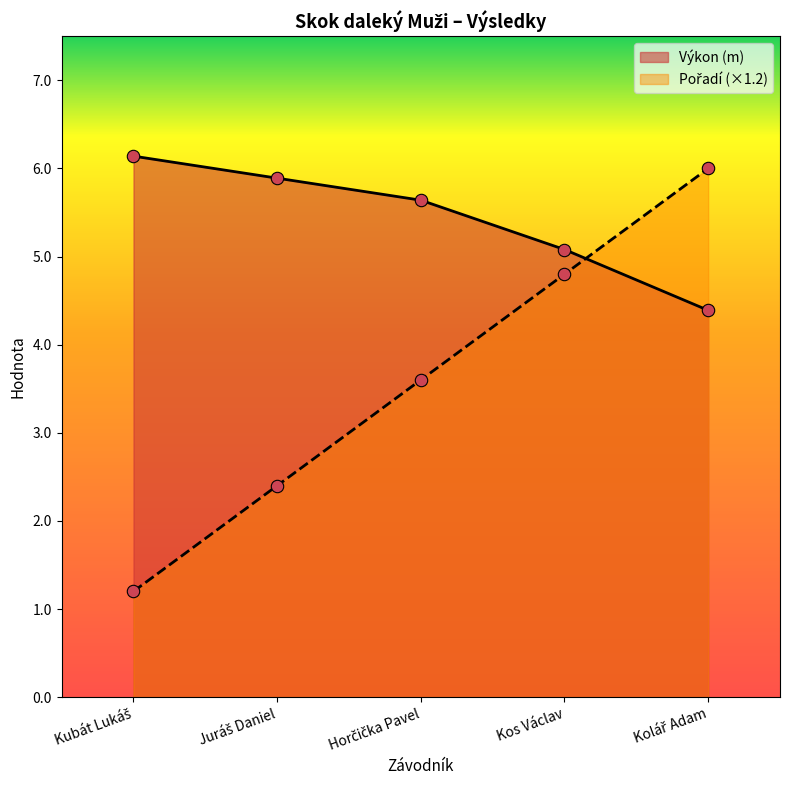

What are all the series names shown in the legend?

Výkon, Pořadí